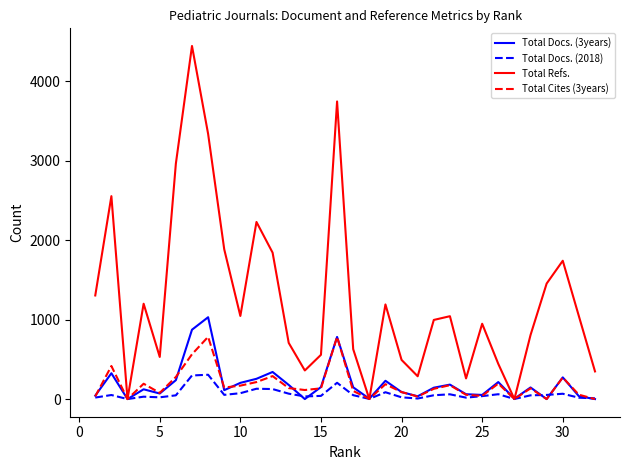

What is the maximum value shown in the chart?

4444